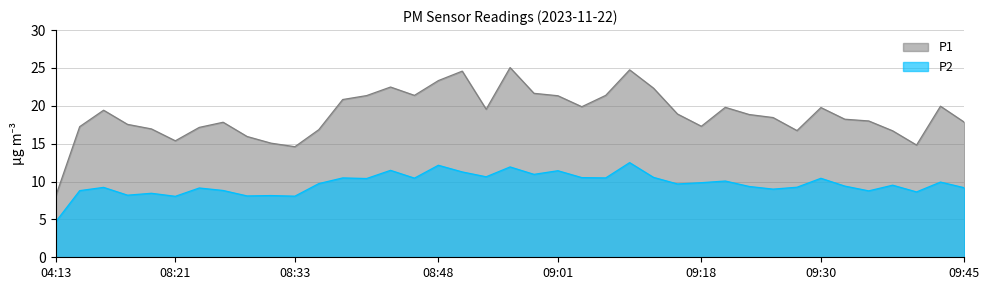

Which series changed the most between 08:16 and 09:06?

P1